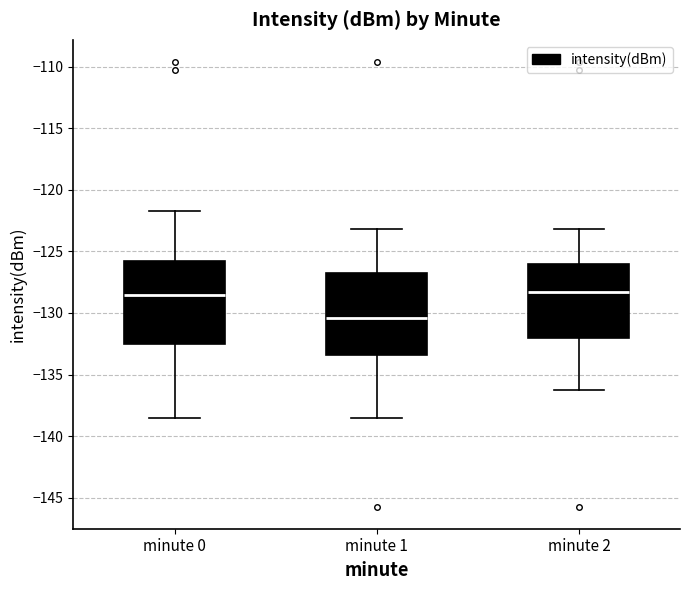

Reading left to right, read every box against the y-axis: the position of its median line, the range the box covers, and the ends of its whiskers. The values are not printed on the chart, so give them approximately, as read against the axis.

minute 0: median -128.5, box -132.5 to -126.0, whiskers -138.5 to -121.5
minute 1: median -130.5, box -133.5 to -127.0, whiskers -138.5 to -123.0
minute 2: median -128.5, box -132.0 to -126.0, whiskers -136.0 to -123.0